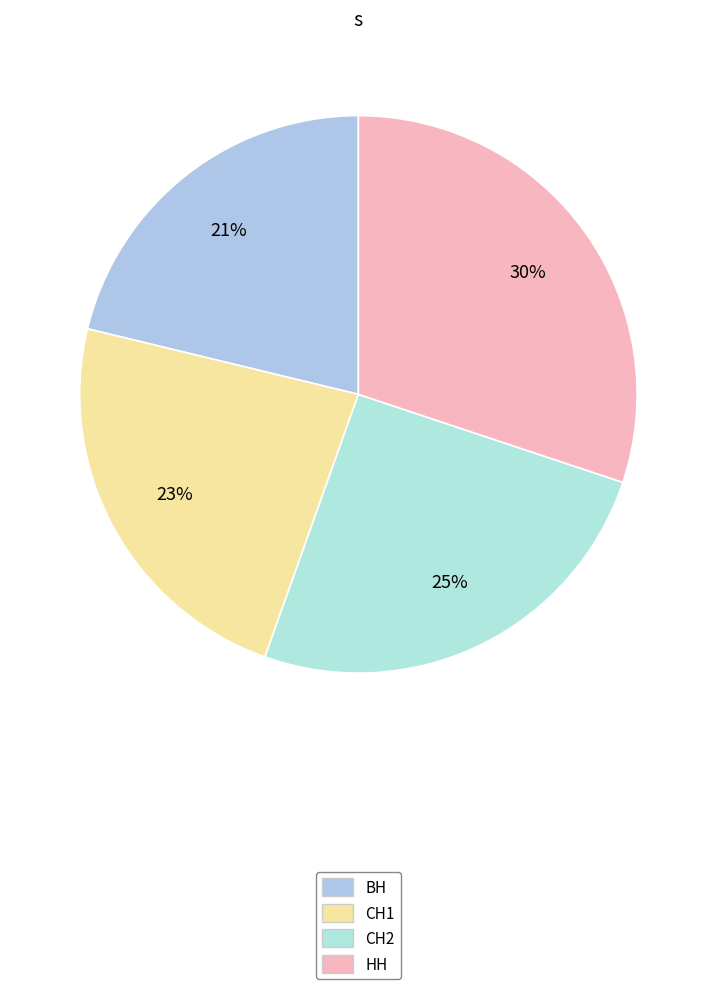

What is the total percentage of ВН and СН2?

46.5%